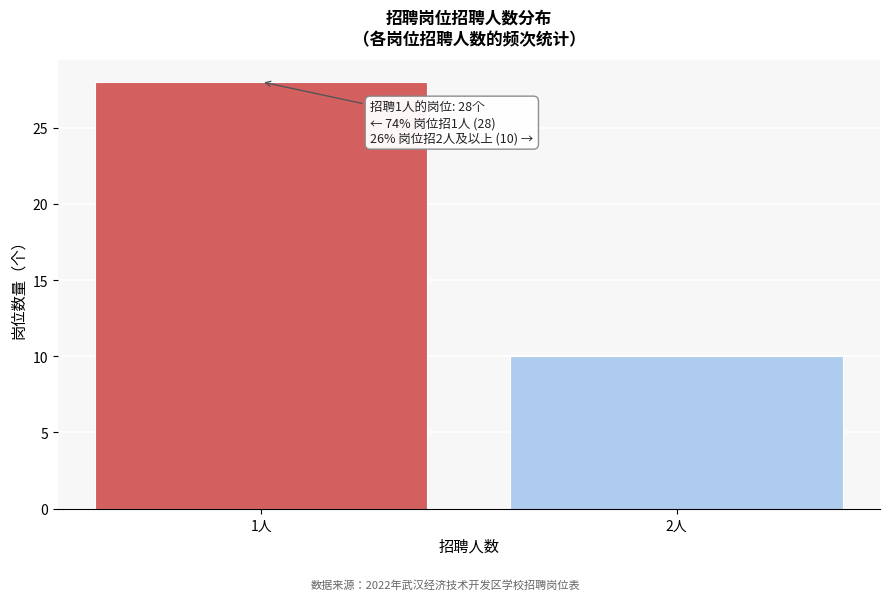

Reading right to left, extract all data points from this chart.

10	28